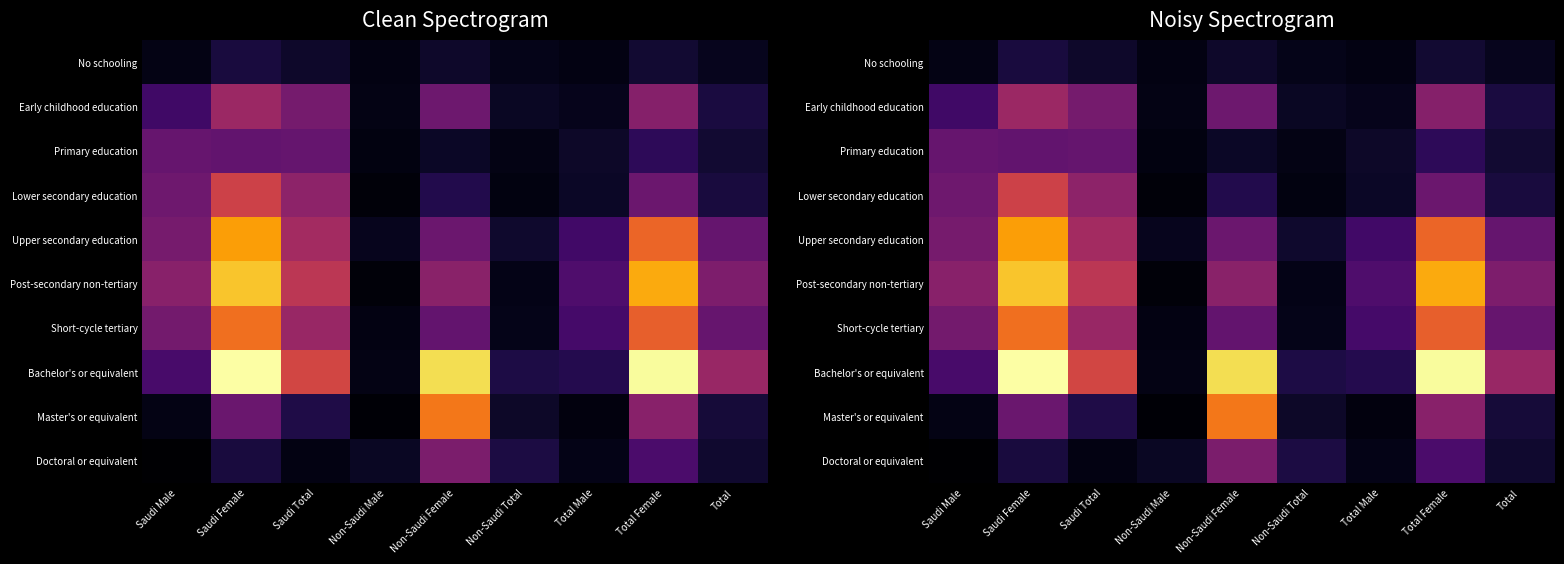

What is the difference between the highest and lowest values at Total?

6.0